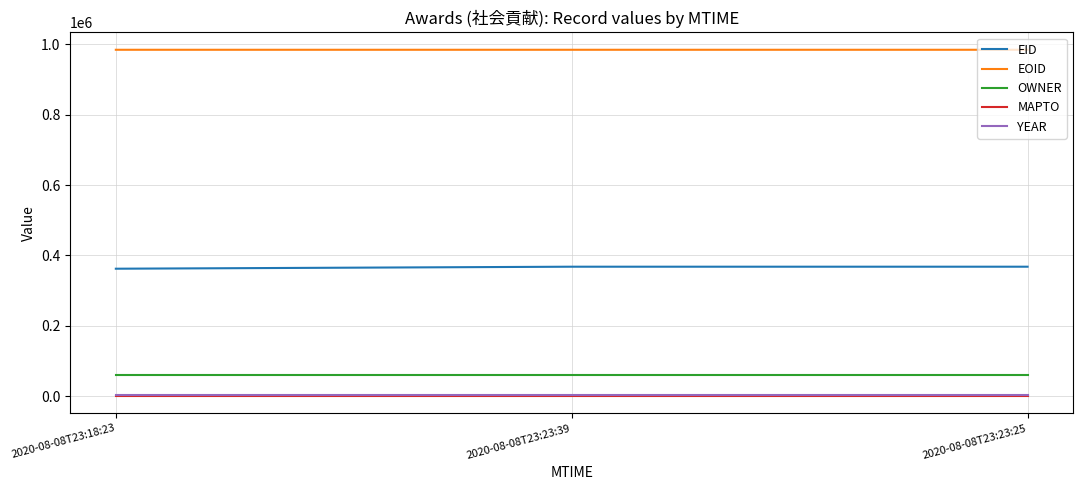

Which series has the largest total across all categories?

EOID